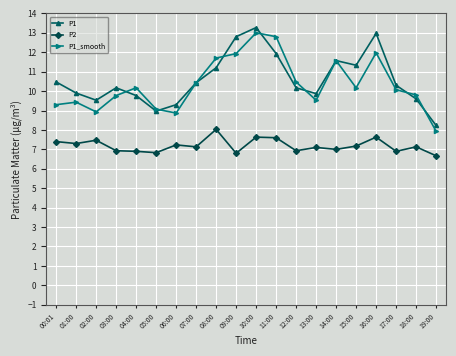

Where do P1_smooth and P1 first cross each other?

03:00 and 04:00